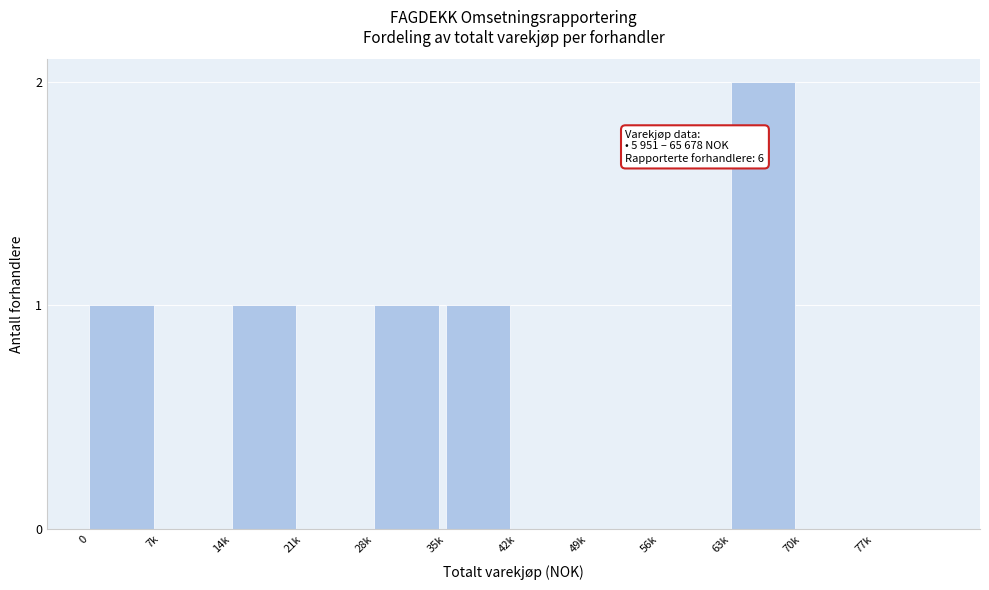

Reading right to left, list all the values displayed in this chart.

77k=0	70k=0	63k=2	56k=0	49k=0	42k=0	35k=1	28k=1	21k=0	14k=1	7k=0	0=1